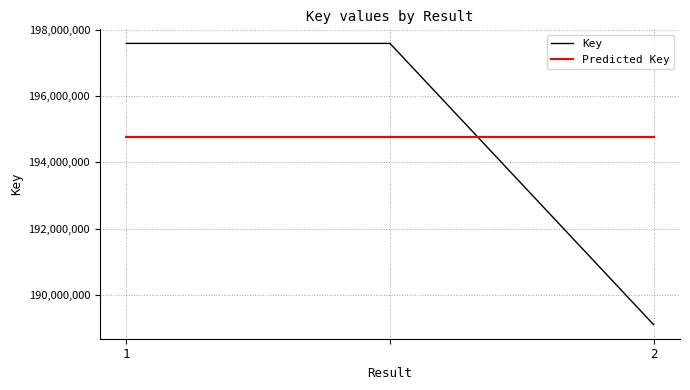

List the series in order of their peak value, highest first.

Key, Predicted Key